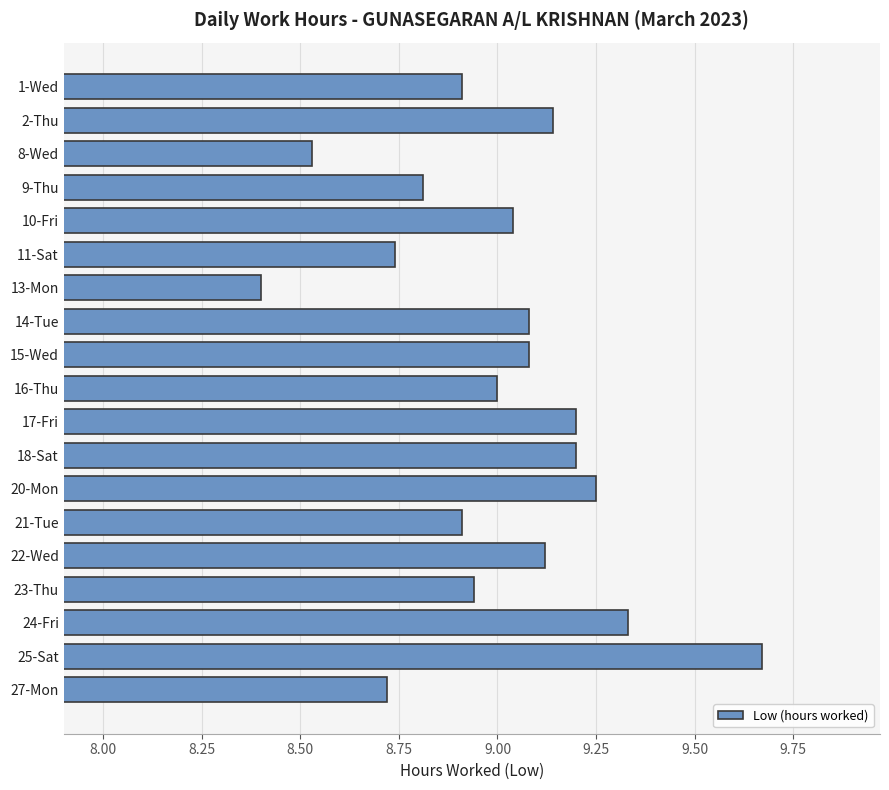

Between 16-Thu and 24-Fri, which is larger?

24-Fri